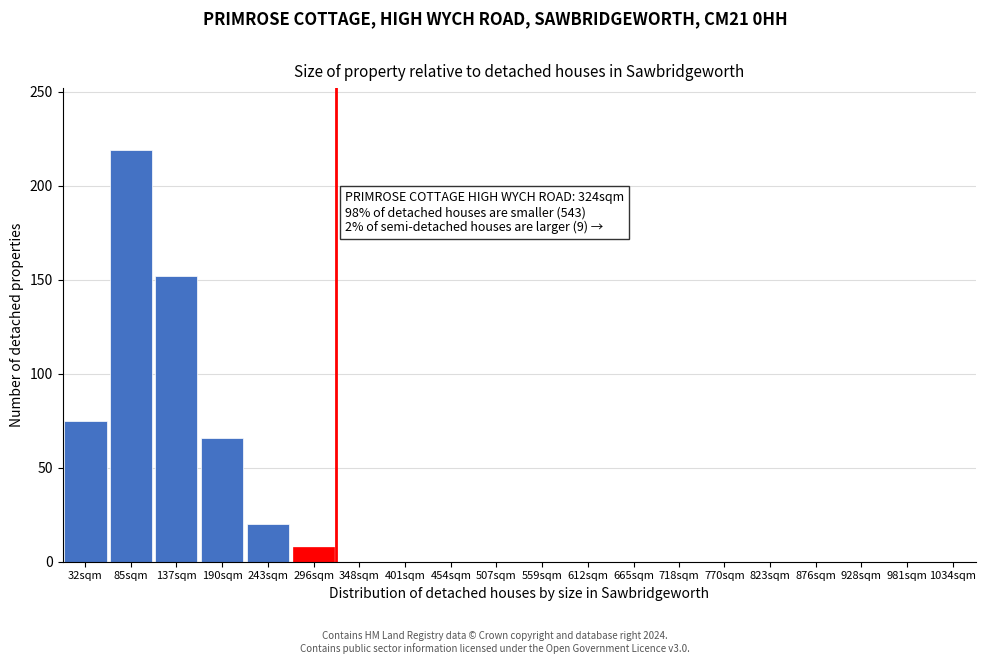

Reading right to left, transcribe all the data shown in this chart.

1034sqm=0	981sqm=0	928sqm=0	876sqm=0	823sqm=0	770sqm=0	718sqm=0	665sqm=0	612sqm=0	559sqm=0	507sqm=0	454sqm=0	401sqm=0	348sqm=0	296sqm=8	243sqm=20	190sqm=66	137sqm=152	85sqm=219	32sqm=75